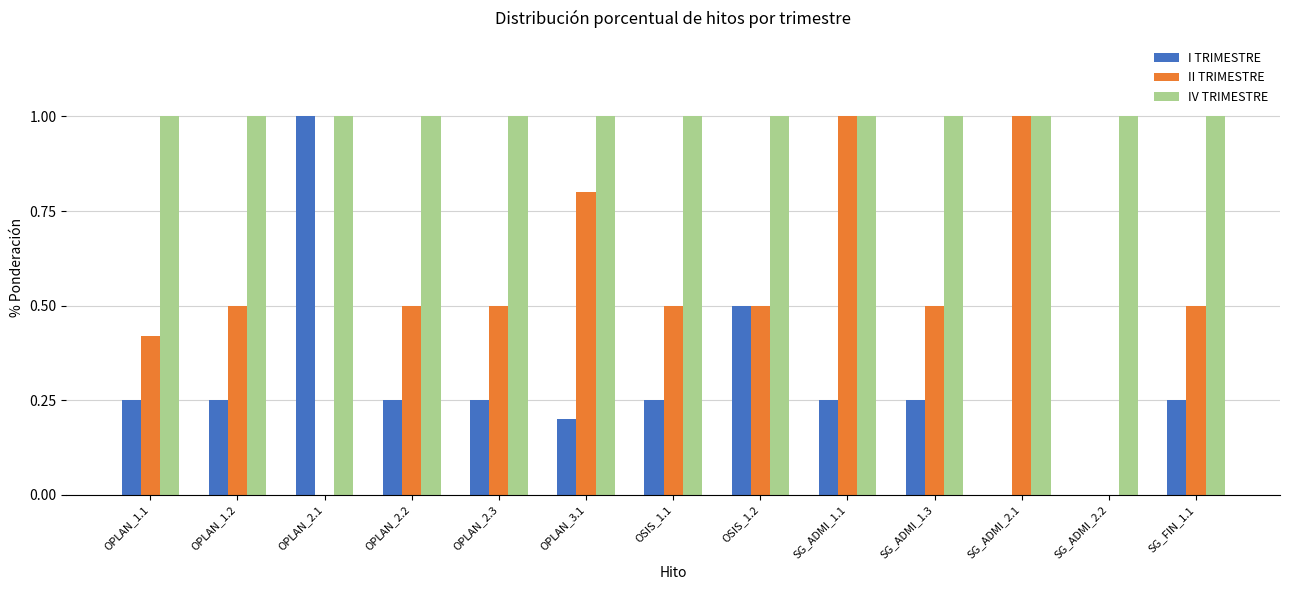

True or false: IV TRIMESTRE has a value of 1.0 at OPLAN_1.2.

True